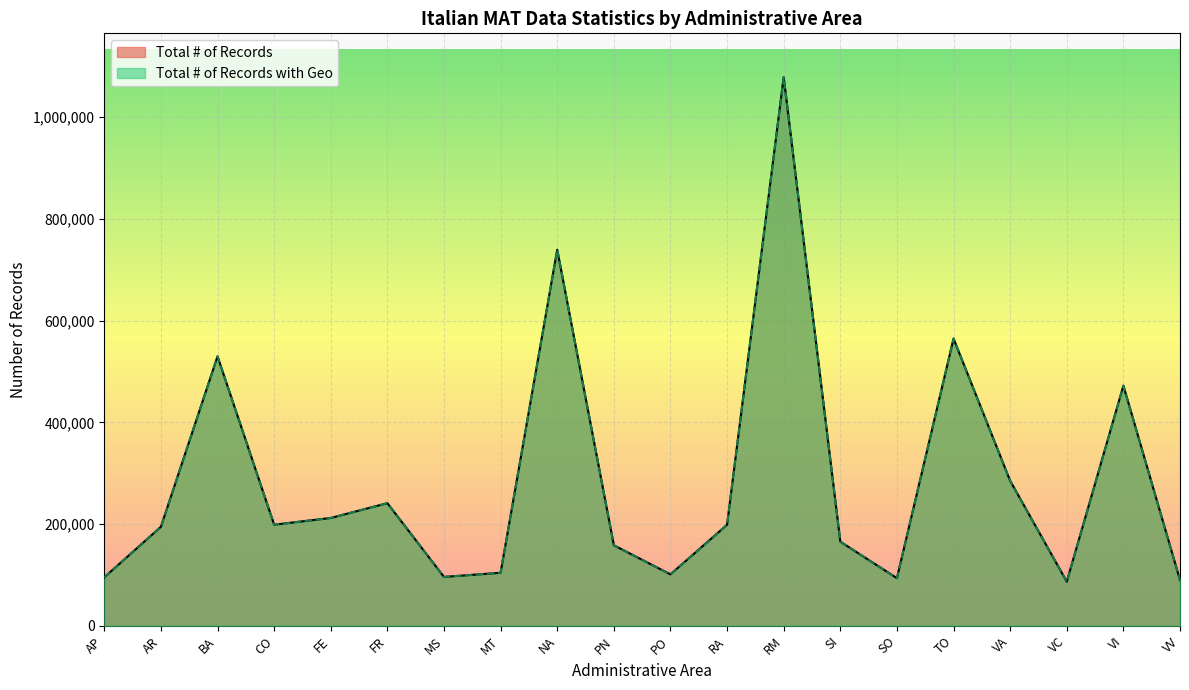

Reading left to right, transcribe all the data shown in this chart.

Total # of Records: AP=95298	AR=194593	BA=529696	CO=198739	FE=211981	FR=241070	MS=96092	MT=104254	NA=739376	PN=158293	PO=101147	RA=198606	RM=1078471	SI=165417	SO=93657	TO=564586	VA=285035	VC=86788	VI=472170	VV=89922
Total # of Records with Geo: AP=95298	AR=194593	BA=529696	CO=198710	FE=211981	FR=241069	MS=96087	MT=104254	NA=739375	PN=158283	PO=101147	RA=198606	RM=1078465	SI=165417	SO=93654	TO=564585	VA=285021	VC=86788	VI=471684	VV=89922